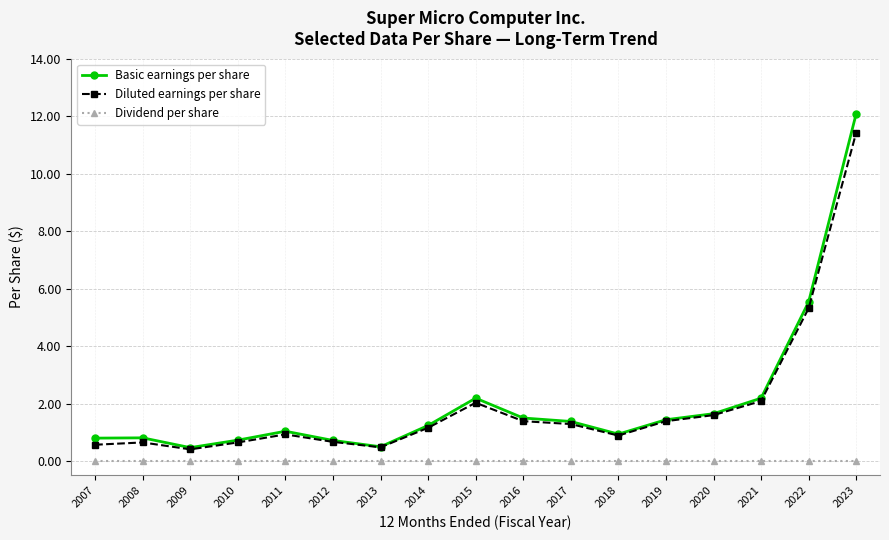

What is the difference between the highest and lowest values at 2013?

0.5